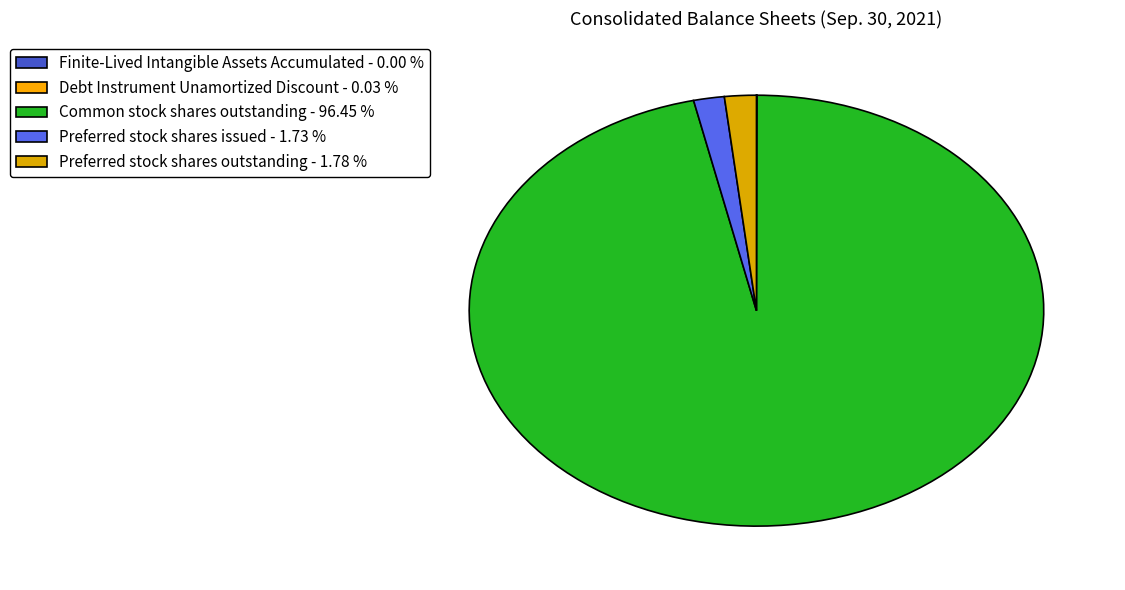

To the nearest percent, what is the combined percentage of Preferred stock shares issued and Finite-Lived Intangible Assets Accumulated?

2%